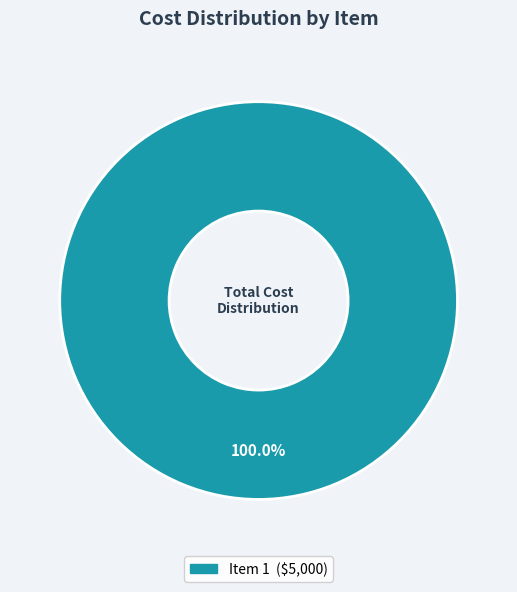

Is there a majority slice in this chart?

Yes